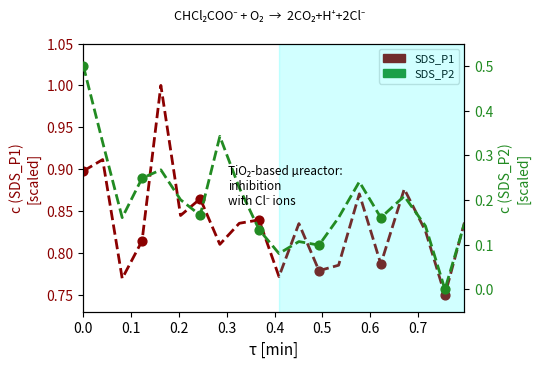

What are all the series names shown in the legend?

SDS_P1, SDS_P2